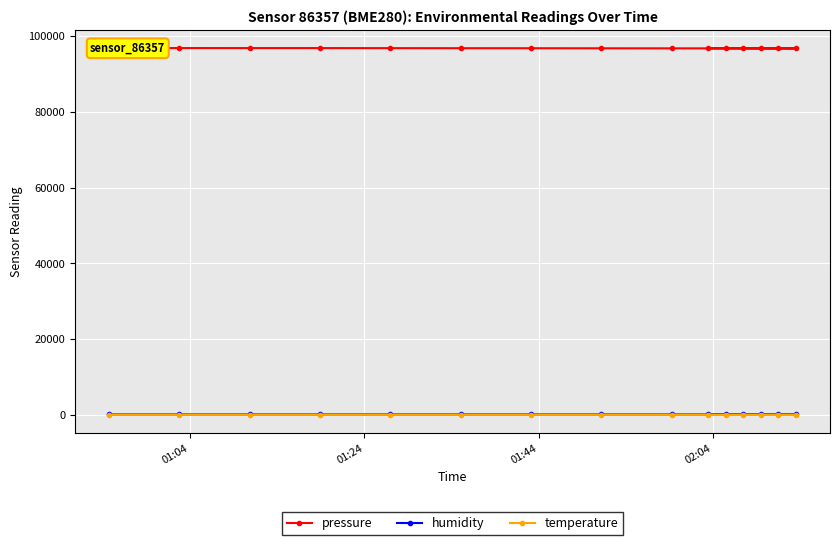

At how many categories does at least one series exceed 55205?

15